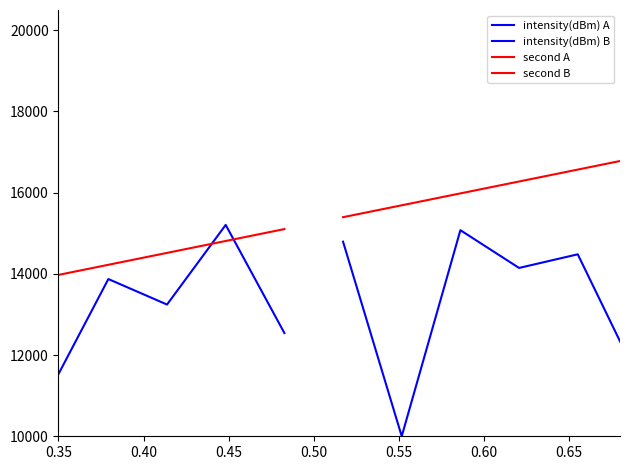

In intensity(dBm) A, how many points are lower than both neighbors (excluding endpoints)?

4